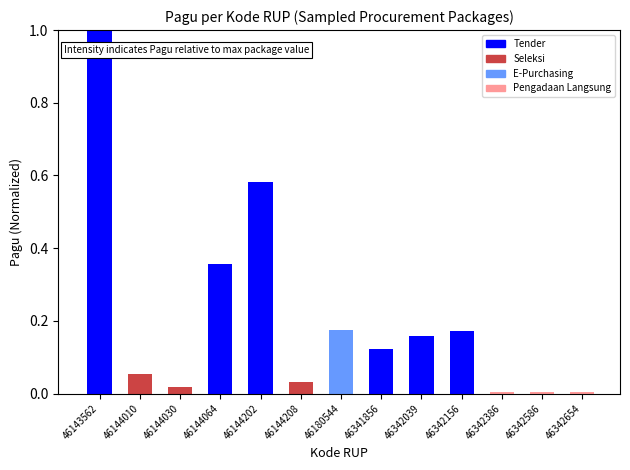

Which label corresponds to the largest value in the chart?

46143562